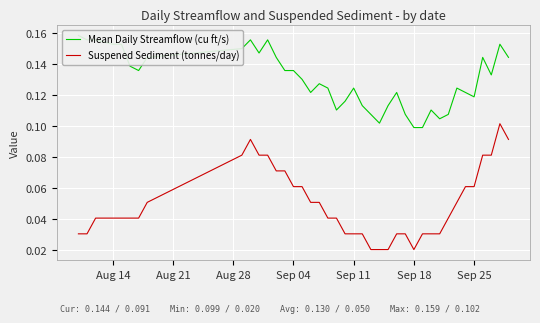

How many lines are shown in the chart?

2